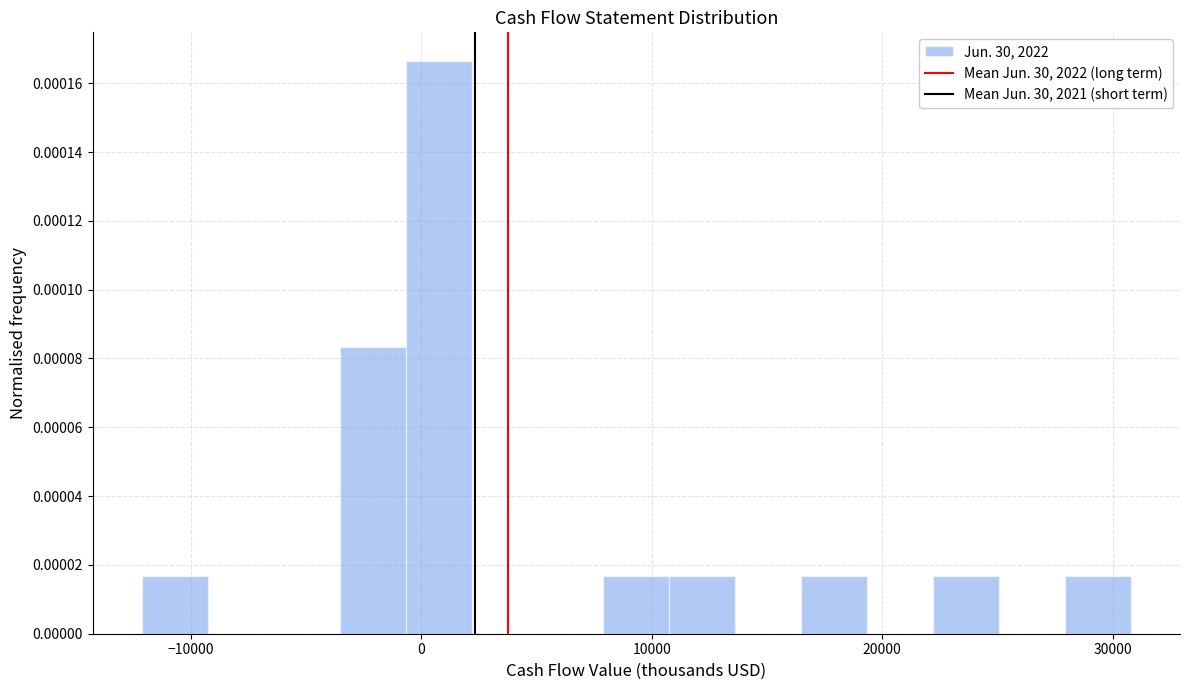

Around what value on the x-axis is the tallest bar? Give the approximate position of its centre, as read against the axis.

1000